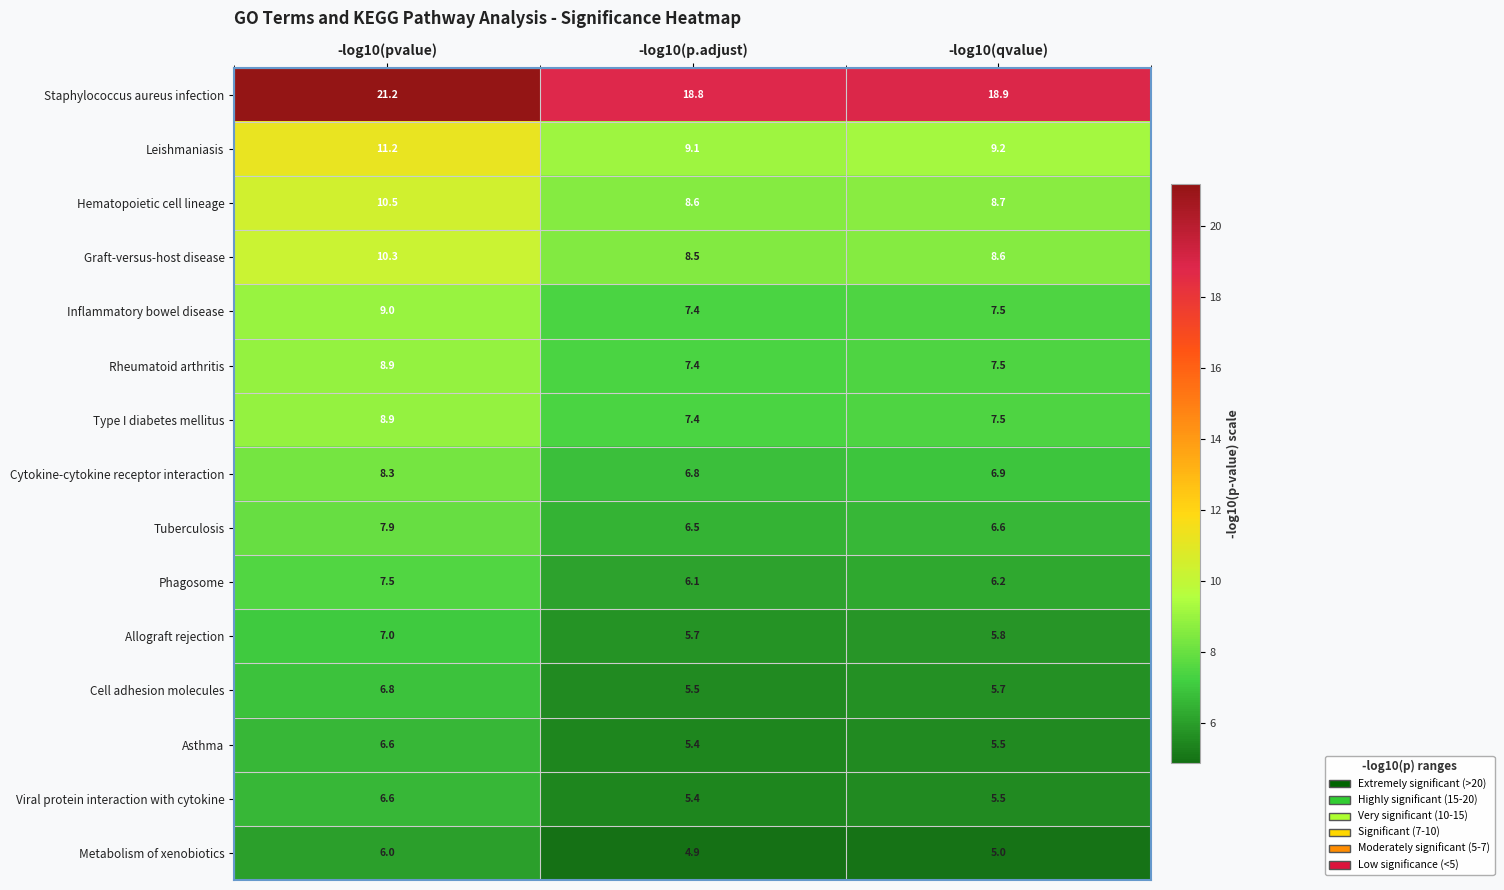

What is the spread (max minus min) of values at -log10(pvalue)?

15.2